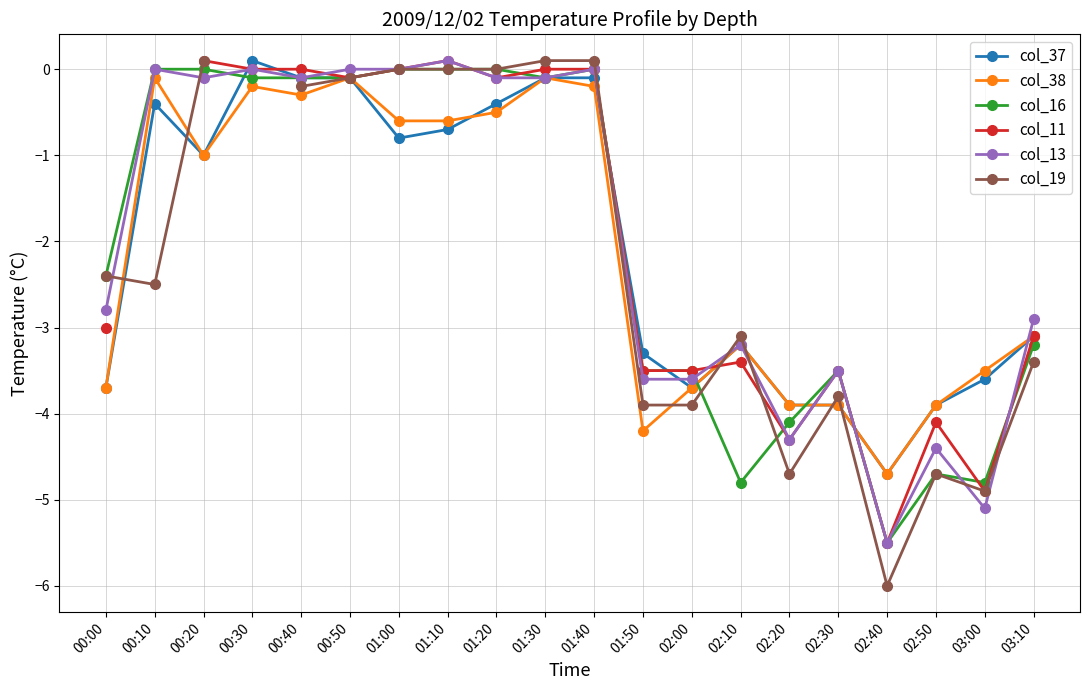

What is the label of the 17th point from the left?

02:40